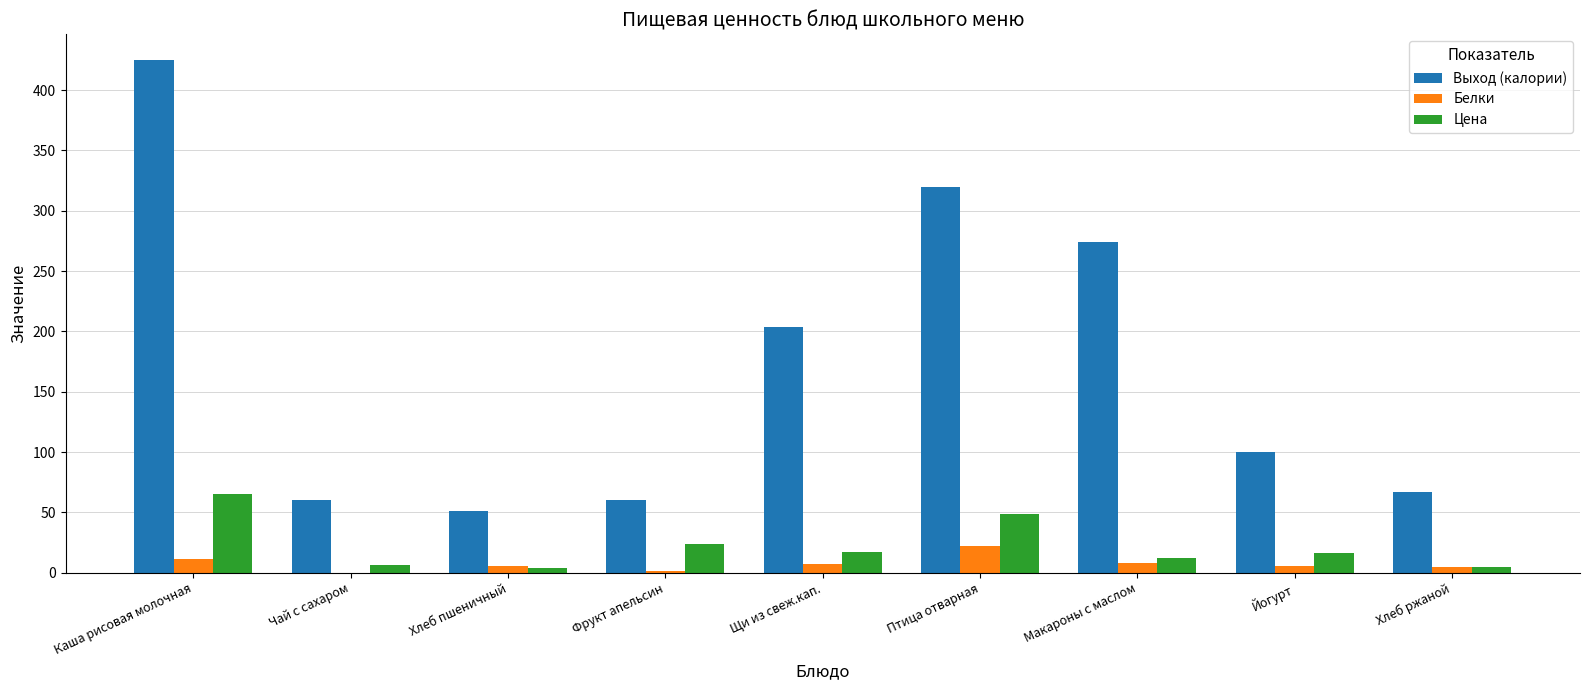

Which category has the highest value in the Выход (калории) series?

Каша рисовая молочная